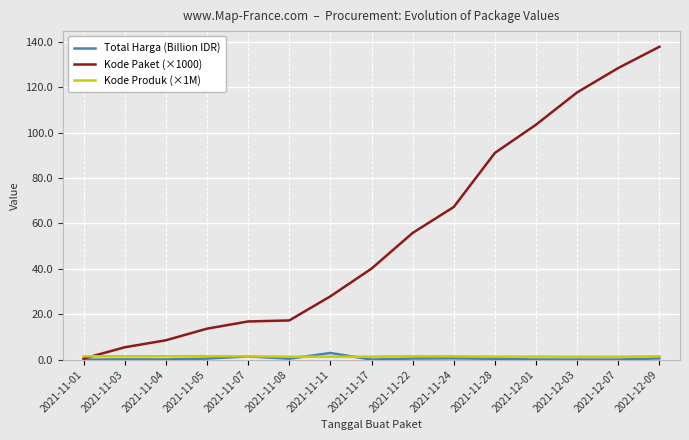

The Kode Paket (×1000) series shows 6.5 at 2021-11-08. True or false?

False